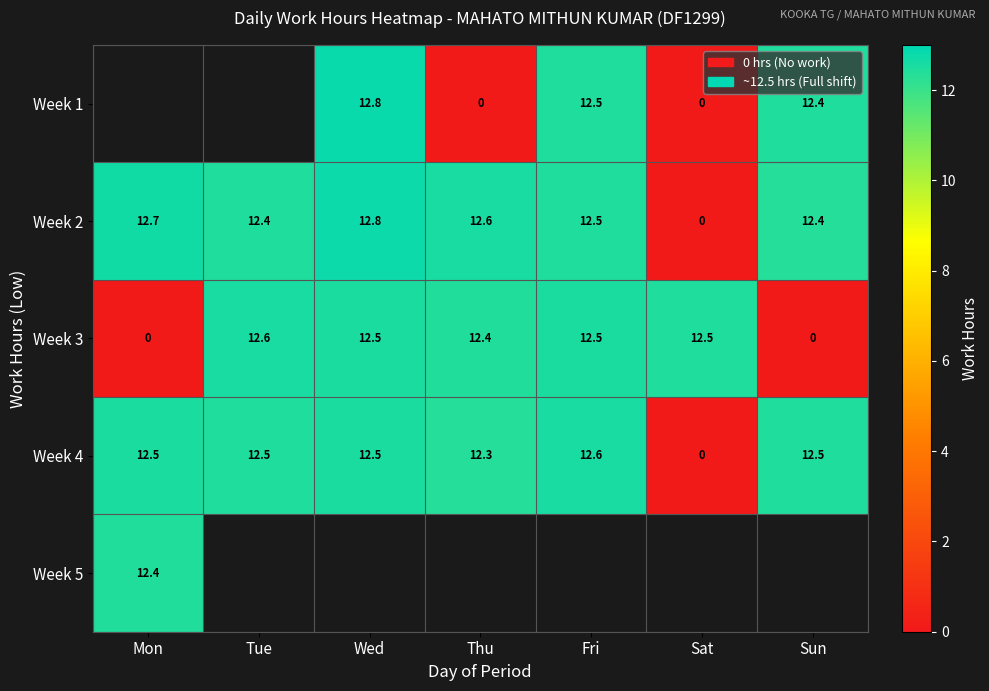

Where is Week 4 nearest to the value 6?

Sat